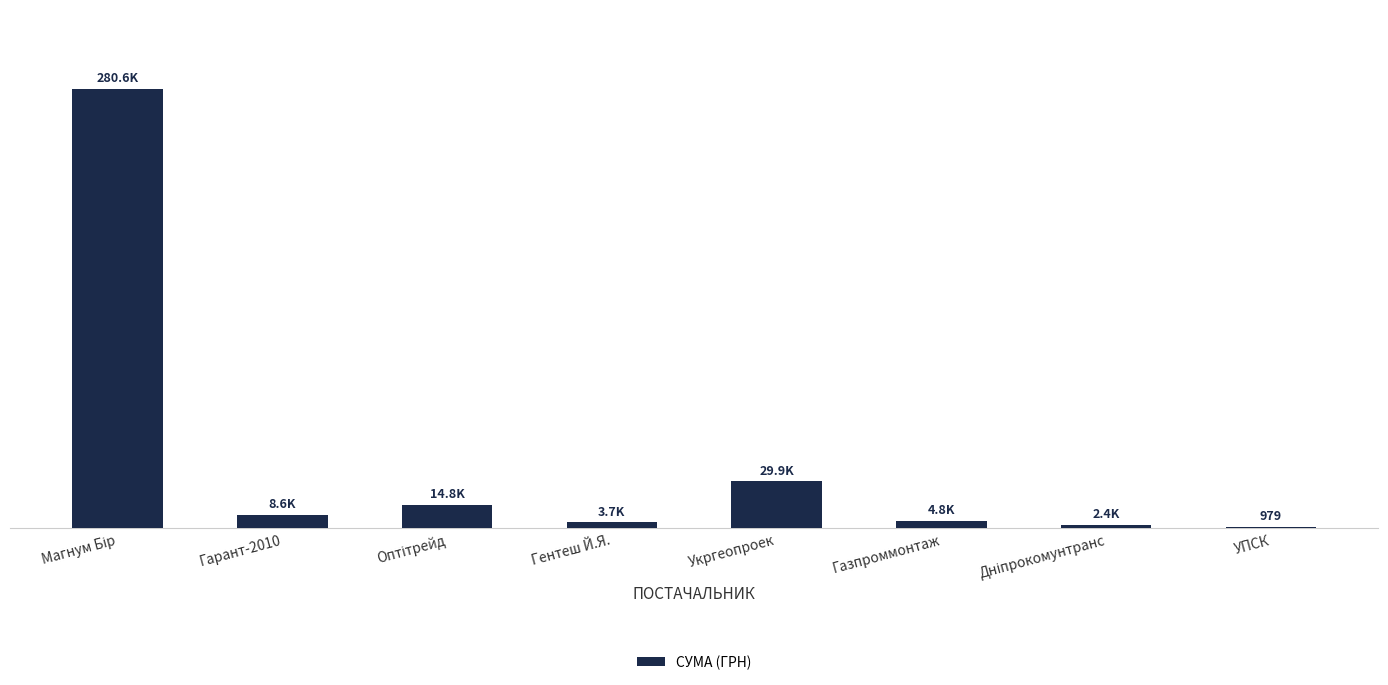

What is the difference between the maximum and minimum values?

279598.8